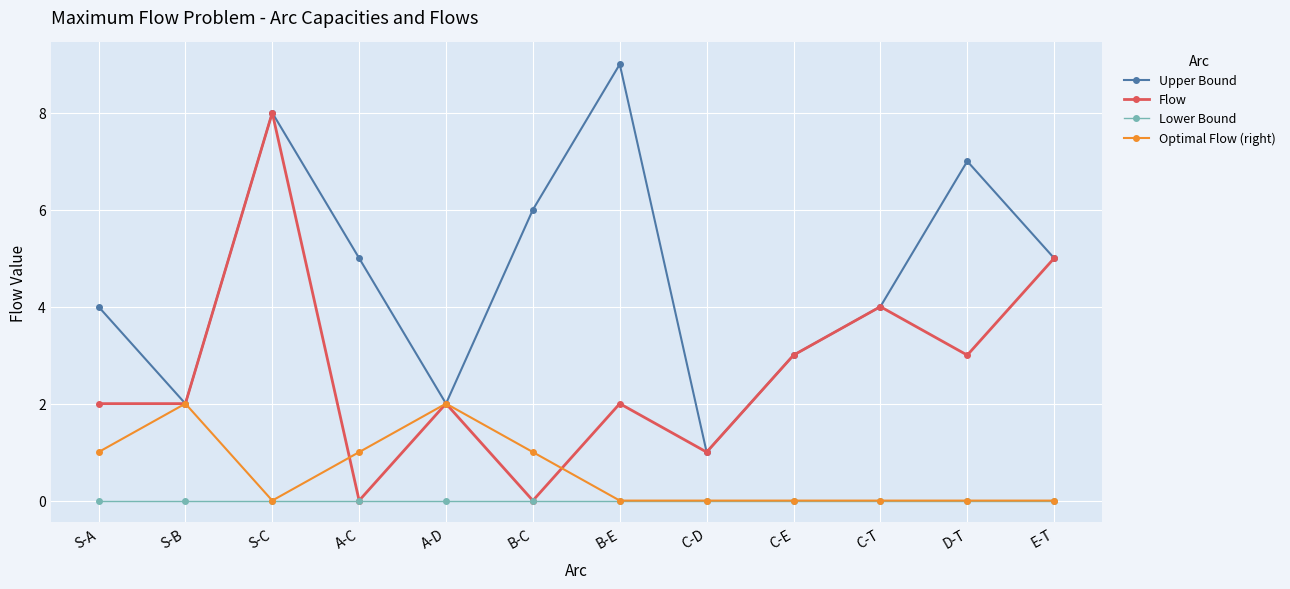

True or false: Lower Bound and Upper Bound intersect in this chart.

False